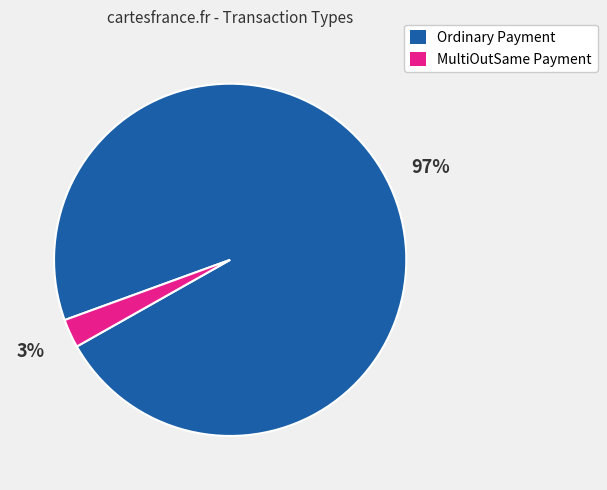

Does Ordinary Payment represent more than half of the total?

Yes